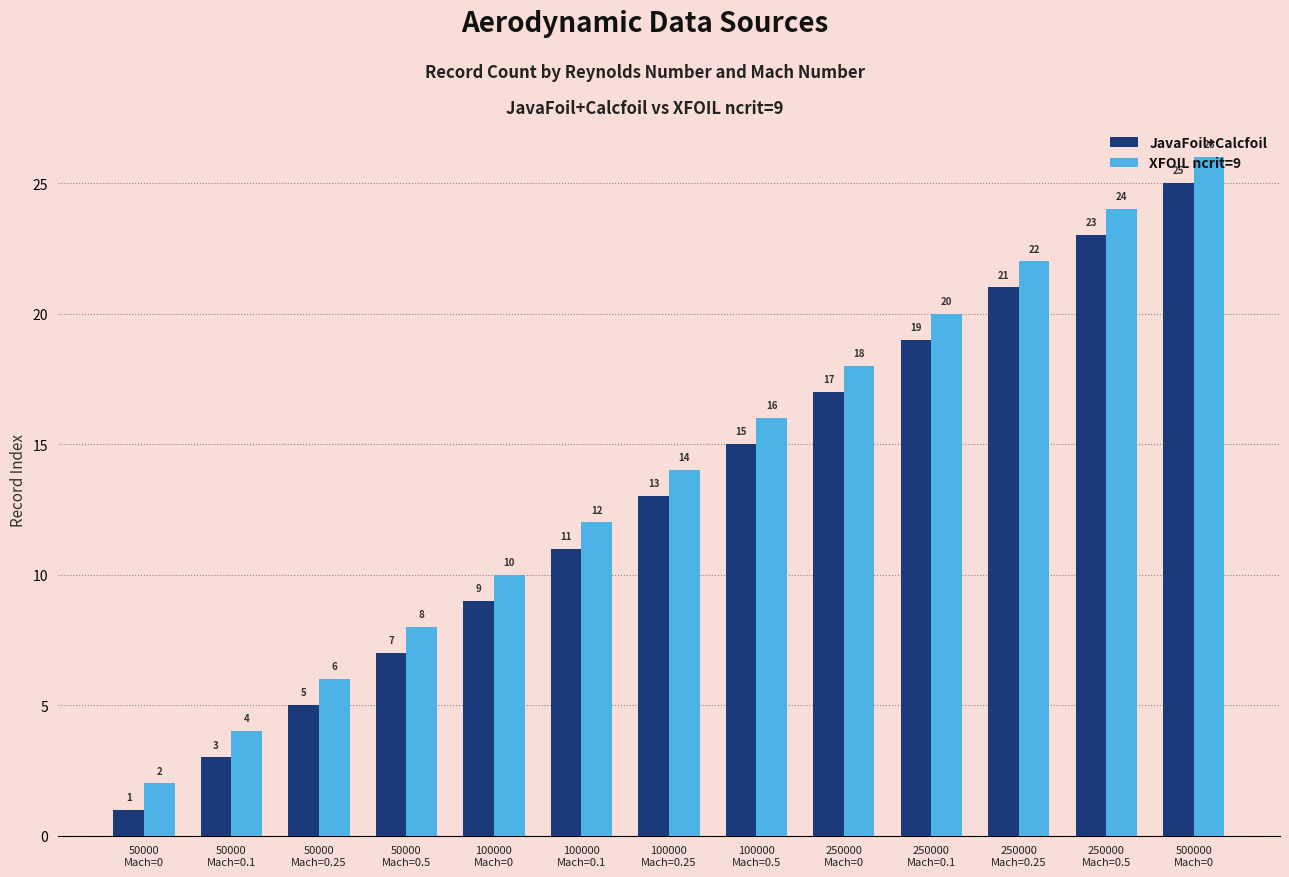

Read the JavaFoil+Calcfoil value at 250000
Mach=0, to the nearest 10.

20